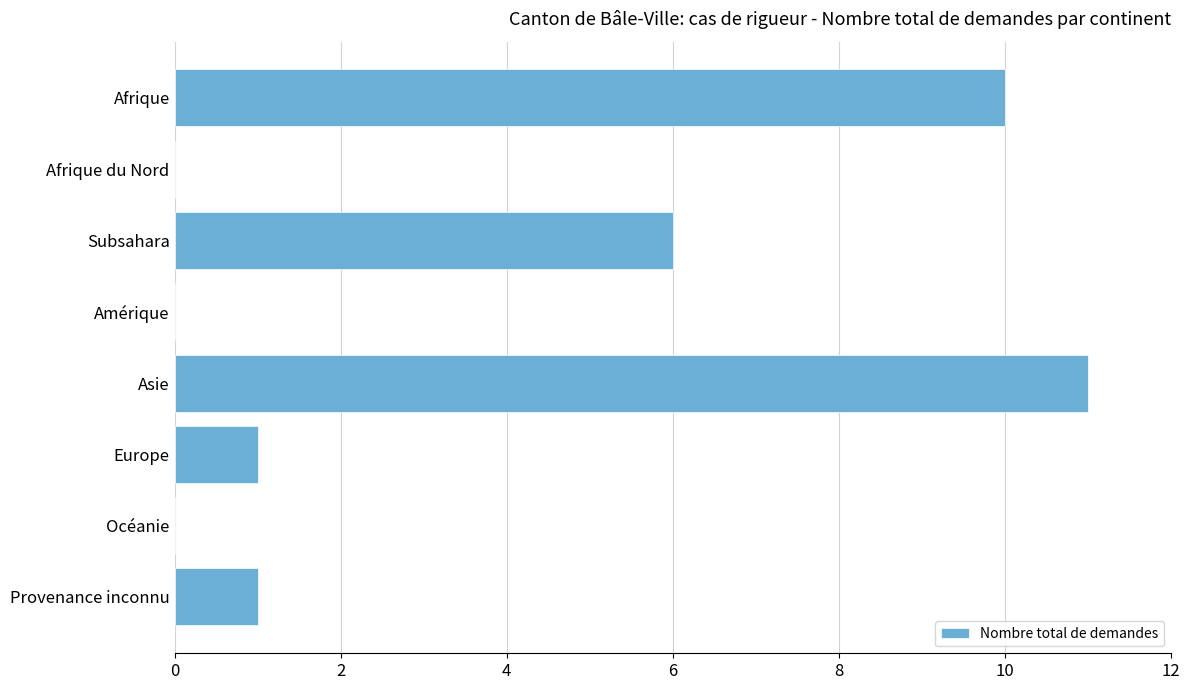

Reading bottom to top, what are all the values shown in this chart?

Provenance inconnu=1	Océanie=0	Europe=1	Asie=11	Amérique=0	Subsahara=6	Afrique du Nord=0	Afrique=10